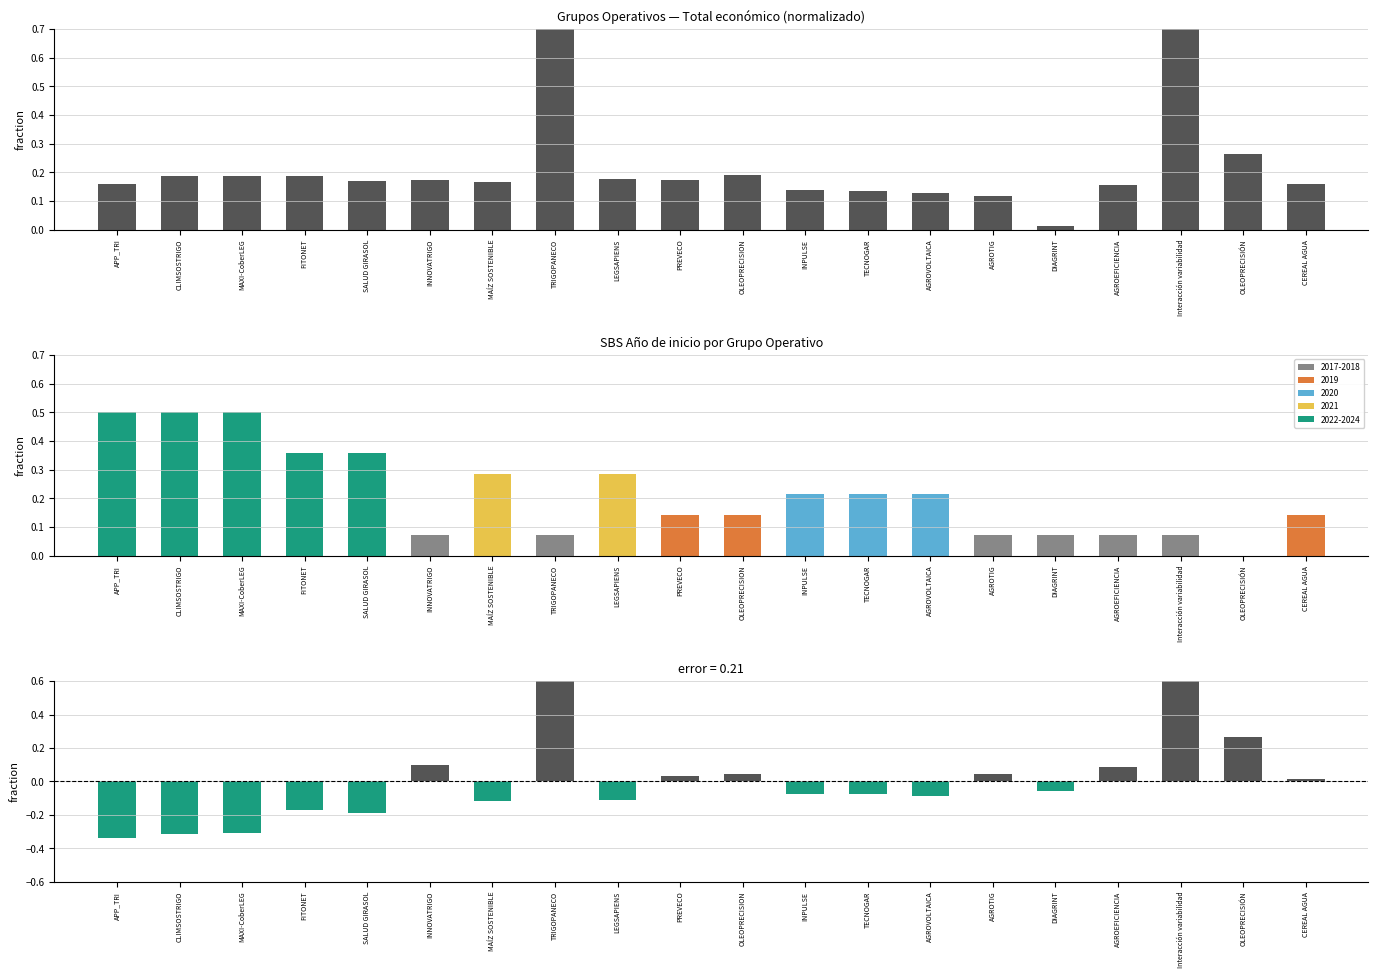

How many groups of bars are there?

20